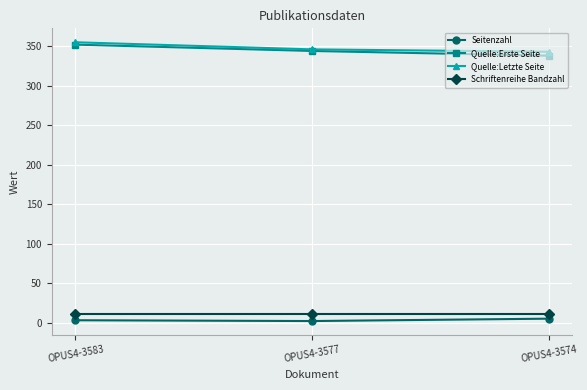

At which label is Seitenzahl closest to 3?

OPUS4-3583